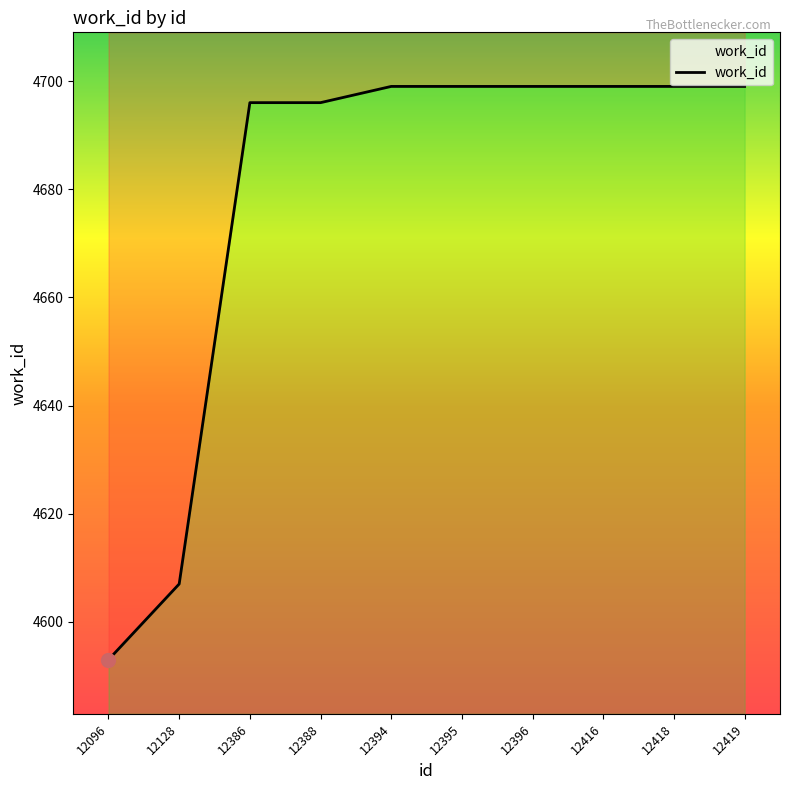

Rank the categories by value from highest to lowest.

12394, 12395, 12396, 12416, 12418, 12419, 12386, 12388, 12128, 12096